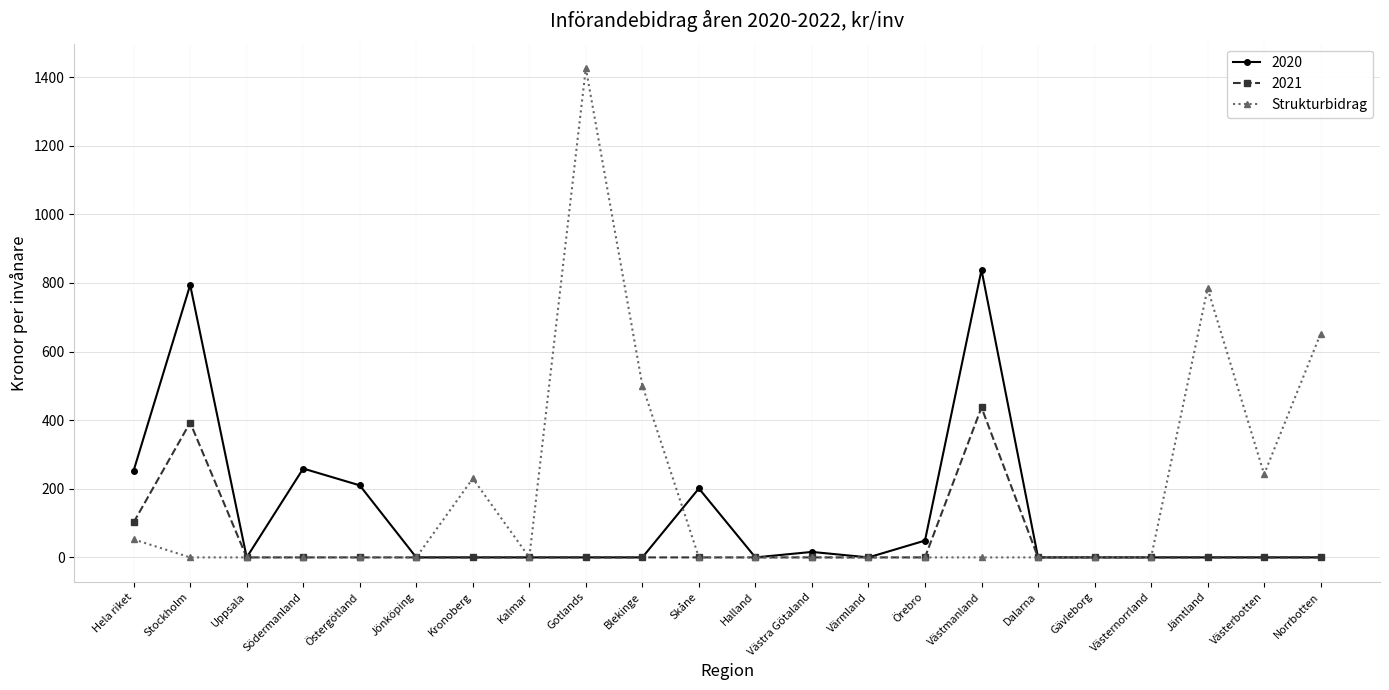

Which label corresponds to the largest value in the chart?

Gotlands